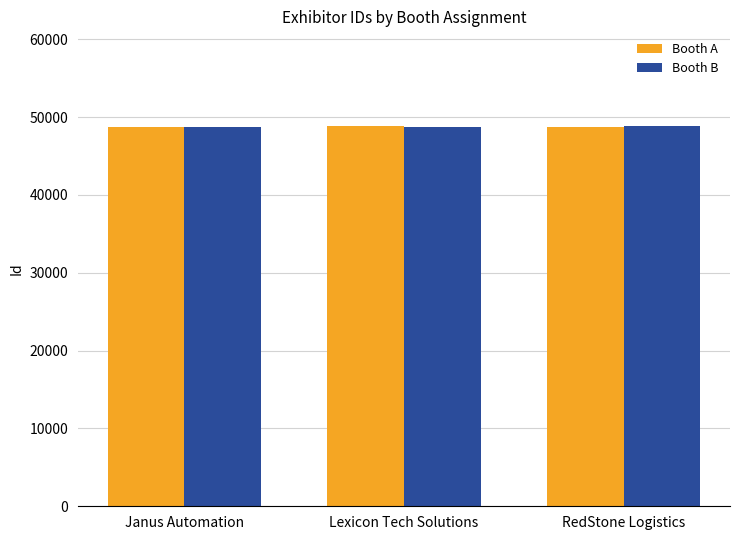

What is the label of the 1st bar from the right?

RedStone Logistics